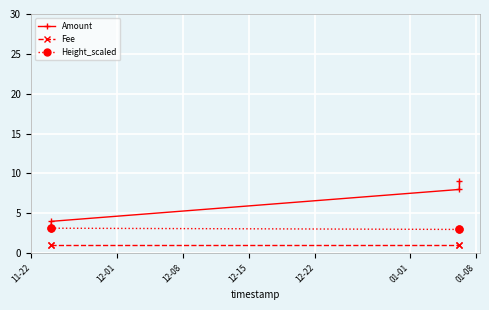

Which series has the widest spread of values?

Amount